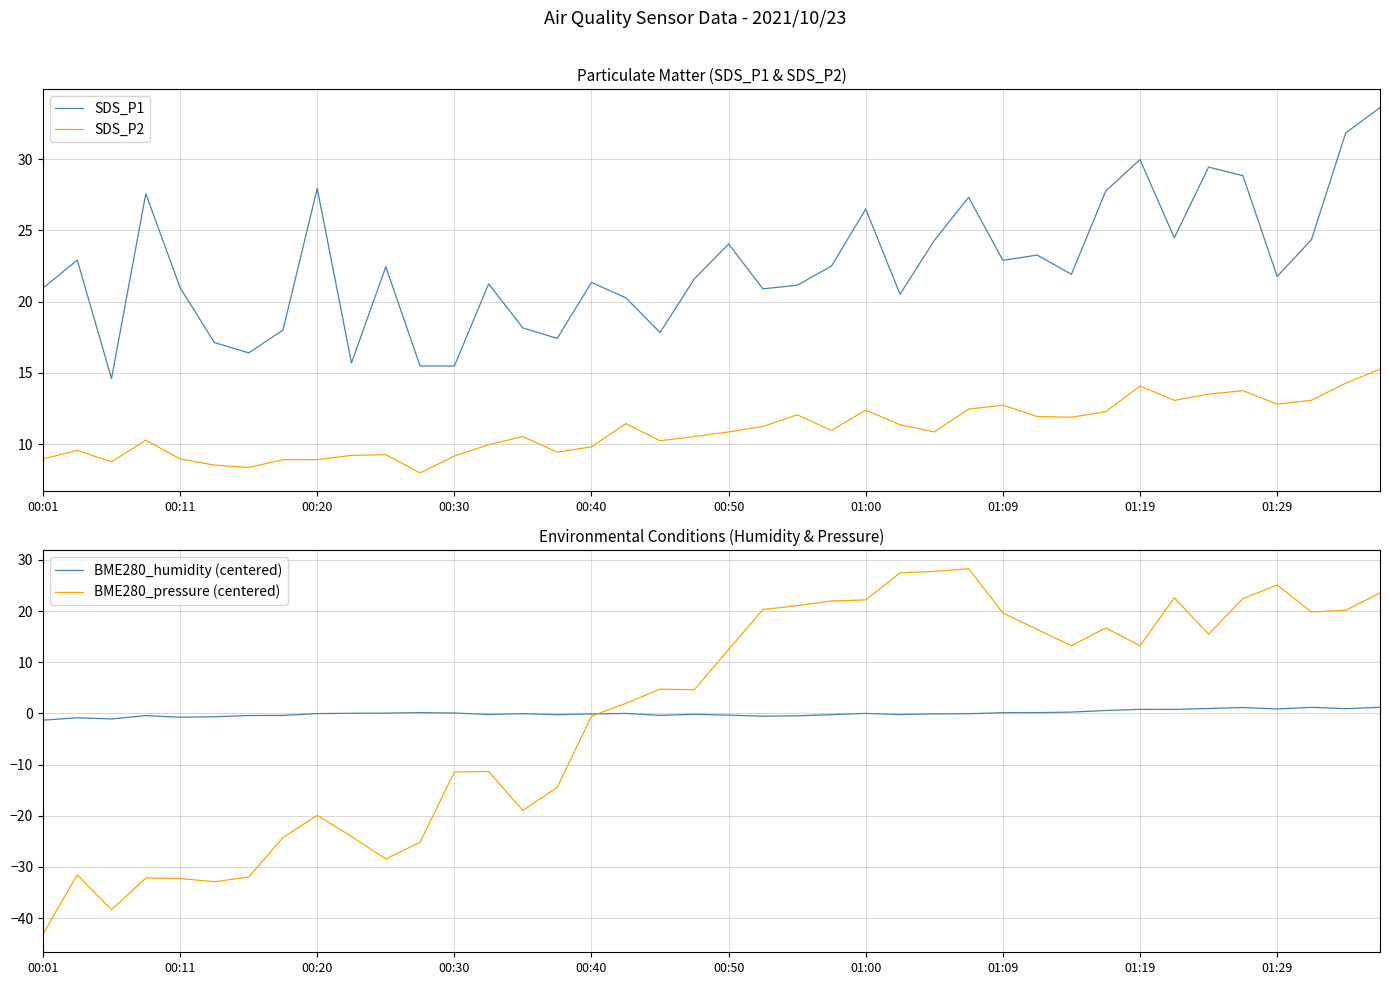

True or false: SDS_P1 and SDS_P2 intersect in this chart.

False